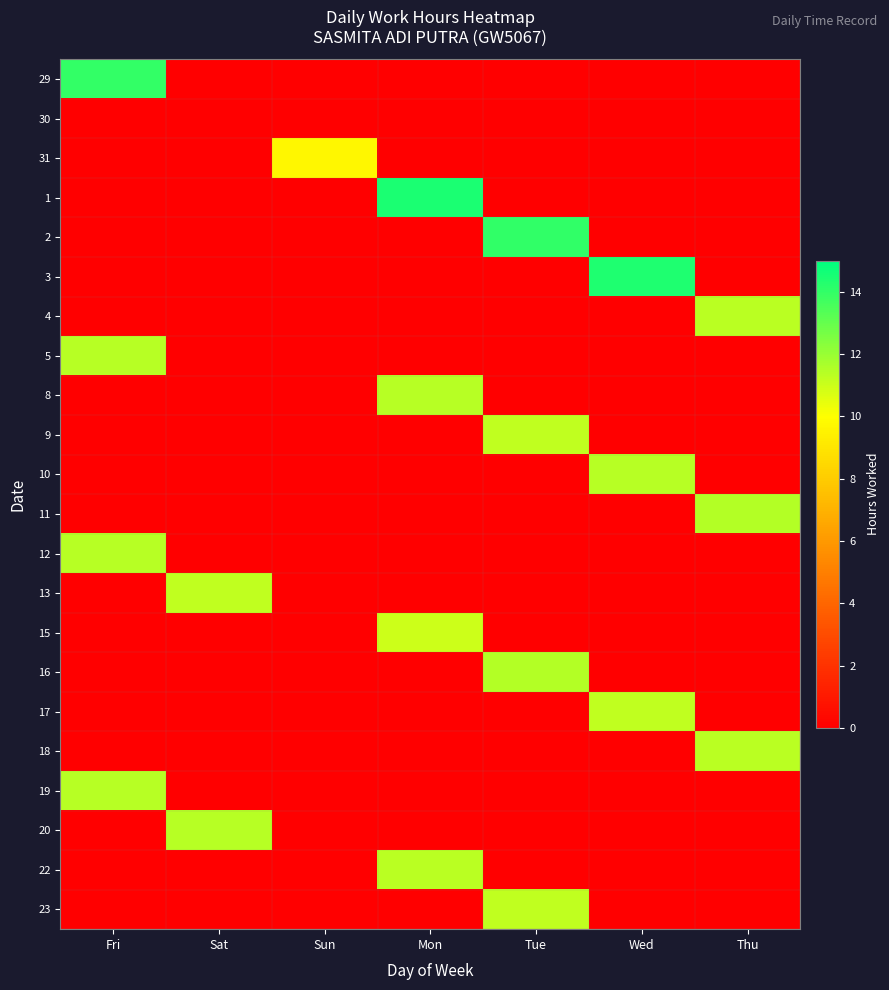

Count the number of categories in the chart.

7